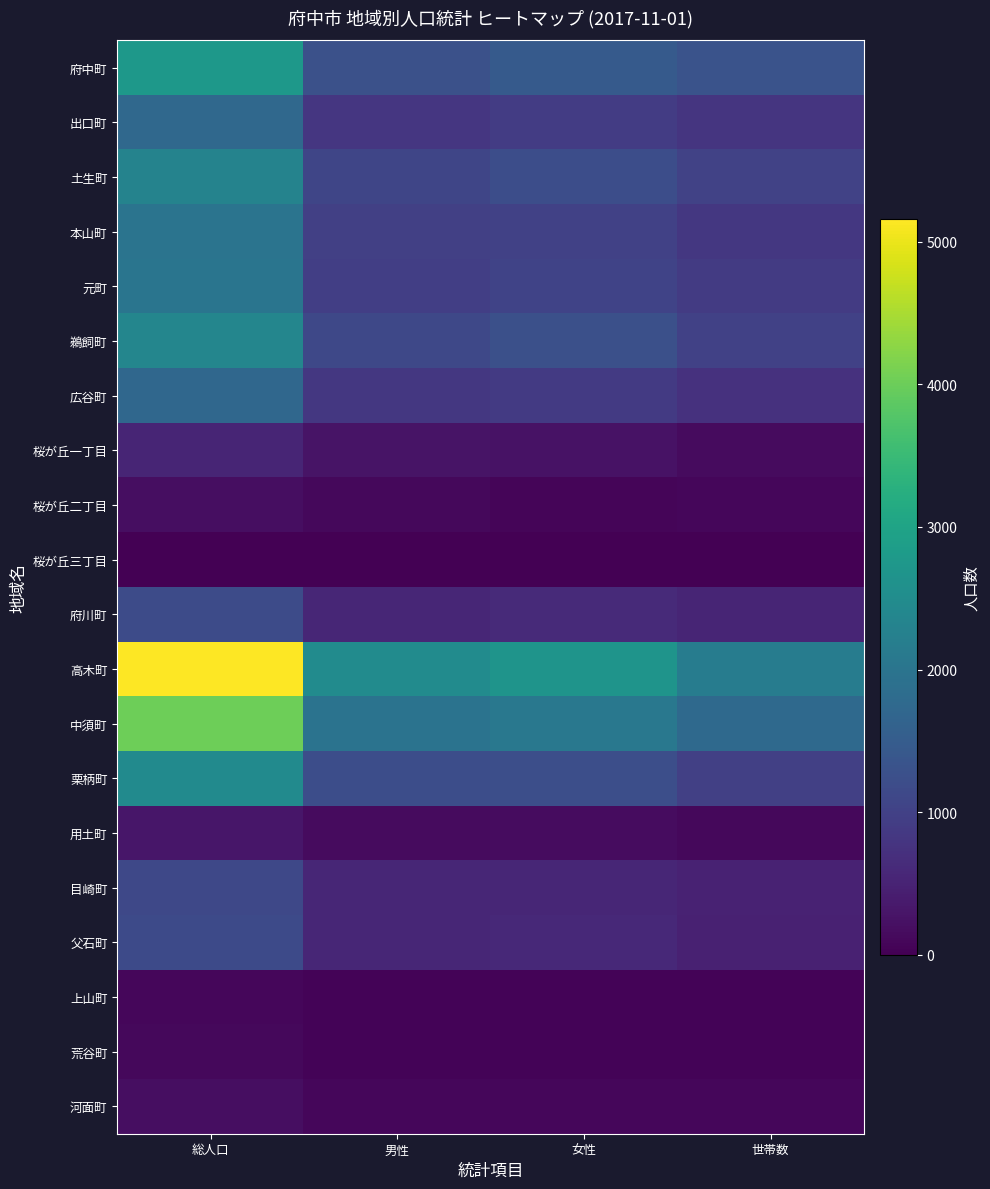

Reading left to right, transcribe all the data shown in this chart.

府中町: 総人口=2745	男性=1279	女性=1466	世帯数=1311
出口町: 総人口=1737	男性=825	女性=912	世帯数=792
土生町: 総人口=2308	男性=1084	女性=1224	世帯数=1020
本山町: 総人口=1976	男性=979	女性=997	世帯数=835
元町: 総人口=1997	男性=958	女性=1039	世帯数=888
鵜飼町: 総人口=2375	男性=1114	女性=1261	世帯数=1004
広谷町: 総人口=1723	男性=837	女性=886	世帯数=743
桜が丘一丁目: 総人口=526	男性=266	女性=260	世帯数=156
桜が丘二丁目: 総人口=188	男性=109	女性=79	世帯数=94
桜が丘三丁目: 総人口=10	男性=0	女性=10	世帯数=10
府川町: 総人口=1178	男性=560	女性=618	世帯数=539
高木町: 総人口=5156	男性=2494	女性=2662	世帯数=2162
中須町: 総人口=4020	男性=1964	女性=2056	世帯数=1753
栗柄町: 総人口=2461	男性=1222	女性=1239	世帯数=986
用土町: 総人口=310	男性=147	女性=163	世帯数=117
目崎町: 総人口=1118	男性=557	女性=561	世帯数=499
父石町: 総人口=1152	男性=558	女性=594	世帯数=470
上山町: 総人口=91	男性=42	女性=49	世帯数=42
荒谷町: 総人口=102	男性=45	女性=57	世帯数=50
河面町: 総人口=200	男性=100	女性=100	世帯数=86